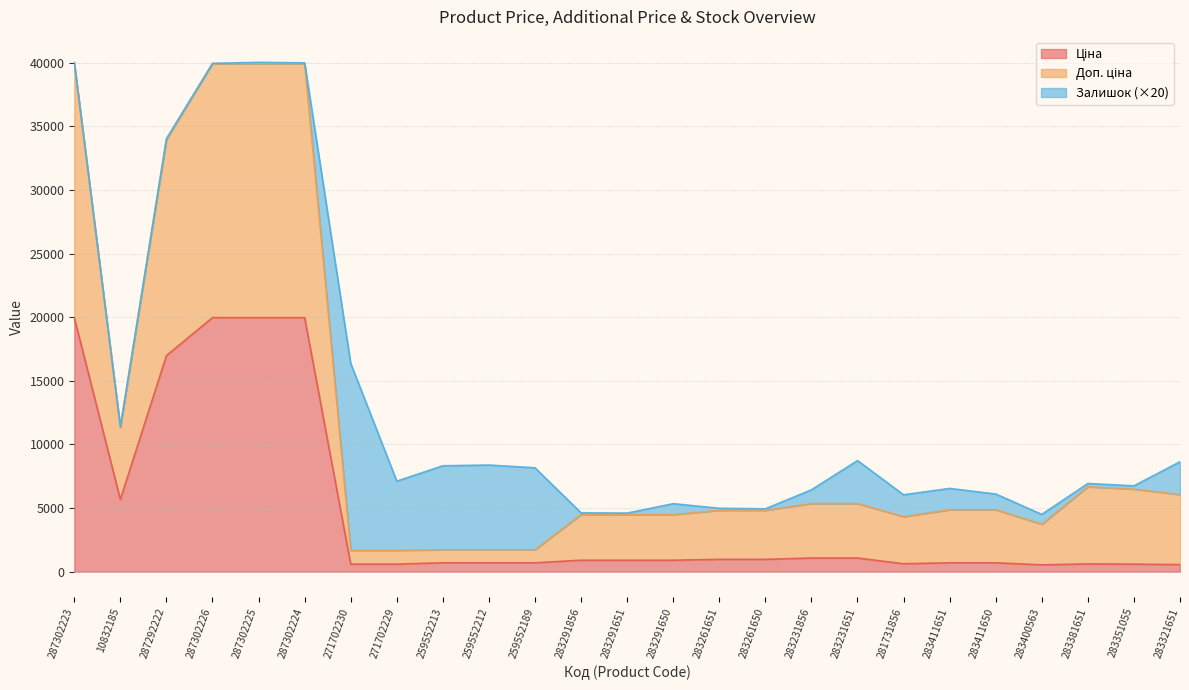

Which has a higher value, 259552213 or 271702230?

259552213